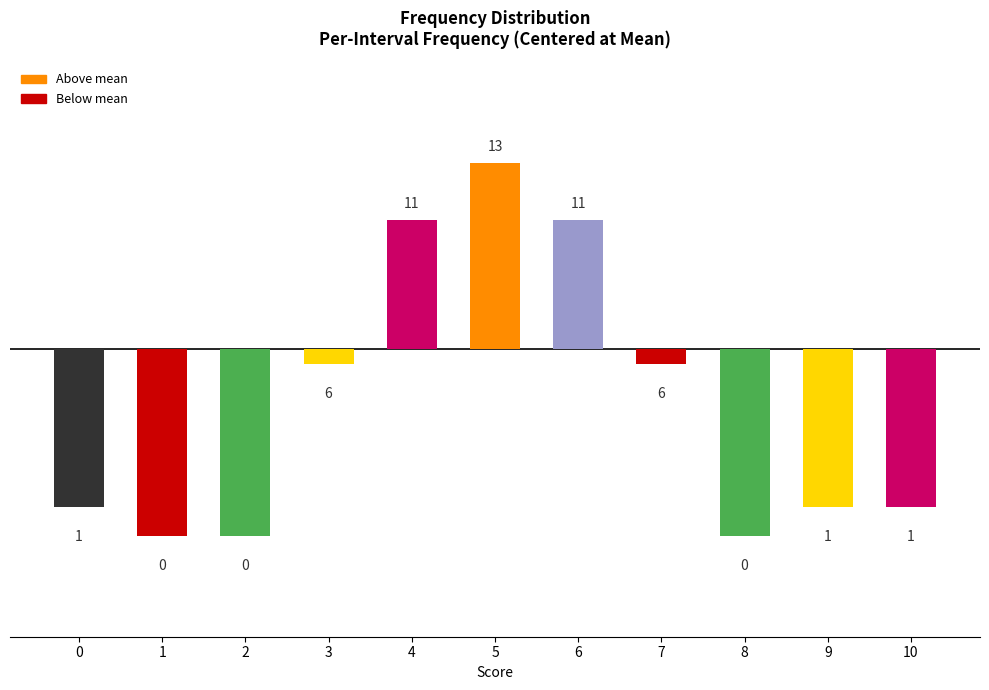

What is the change in value from 1 to 3?

+6.0